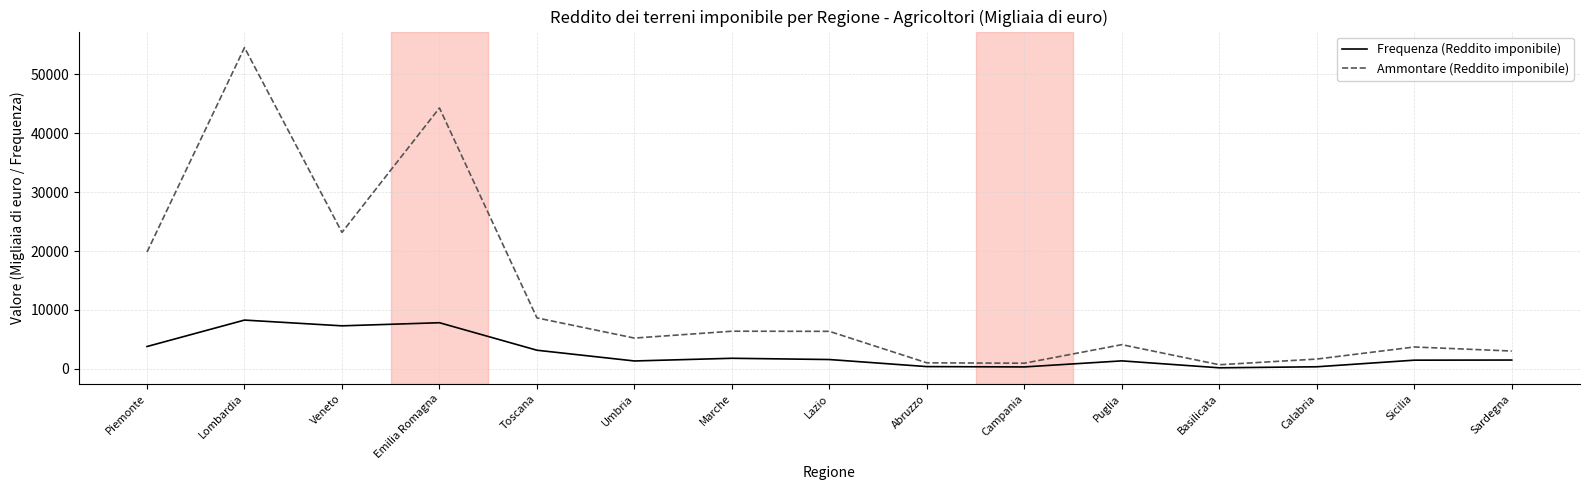

True or false: Frequenza (Reddito imponibile) has more than 2 points higher than both neighbors.

True